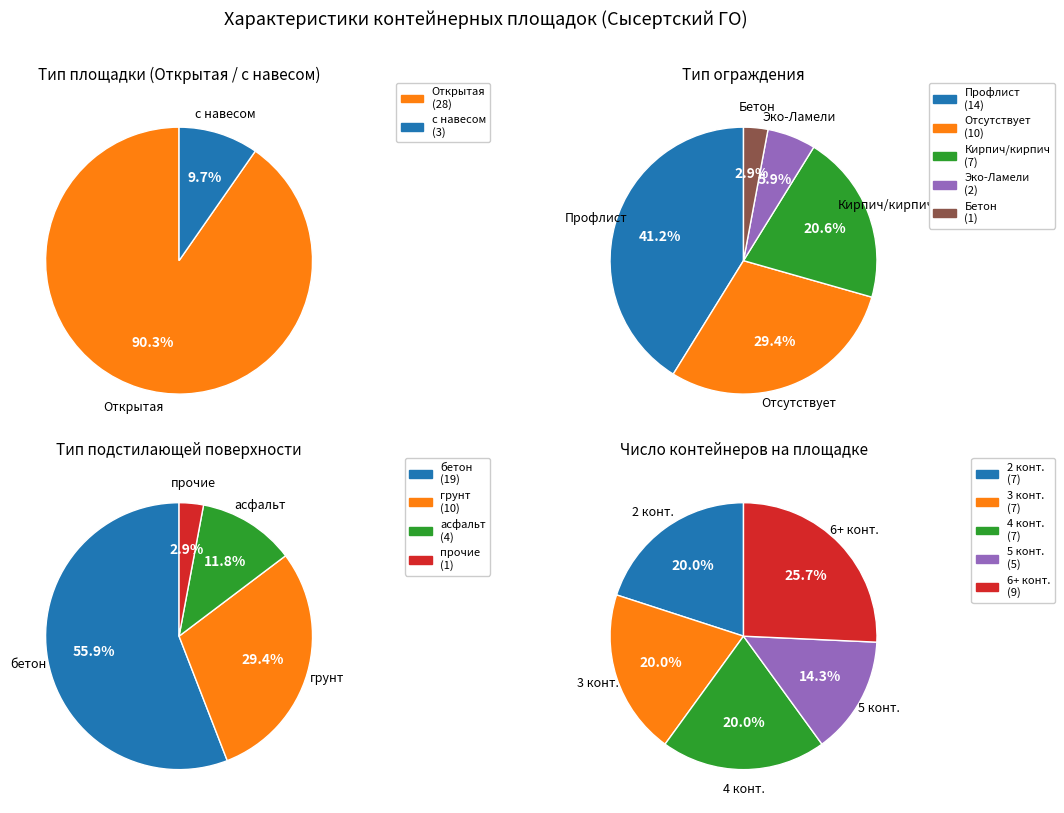

What percentage do с навесом and Открытая together represent?

100.0%